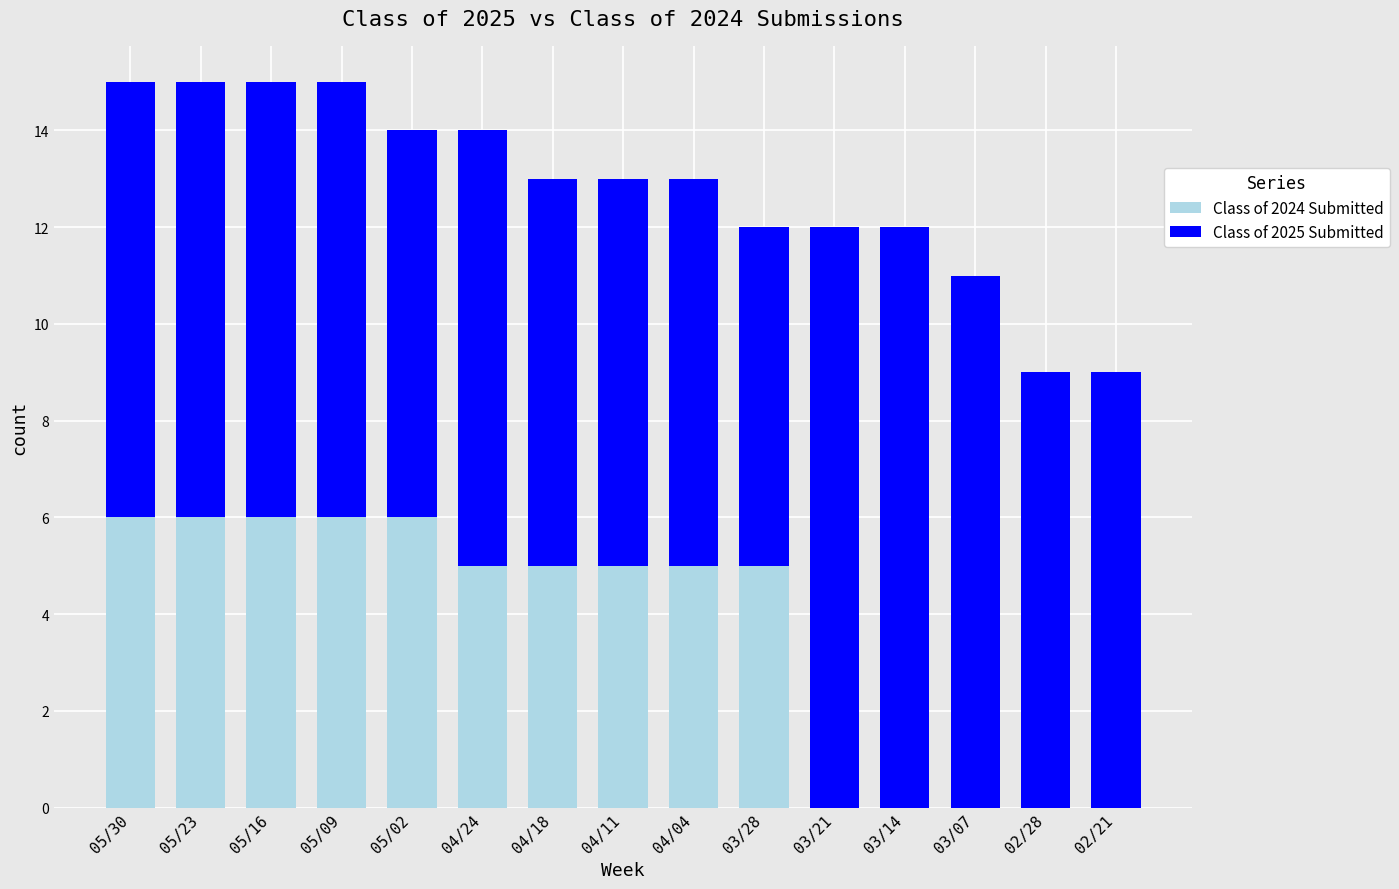

What is the total value across all series at 03/28?

12